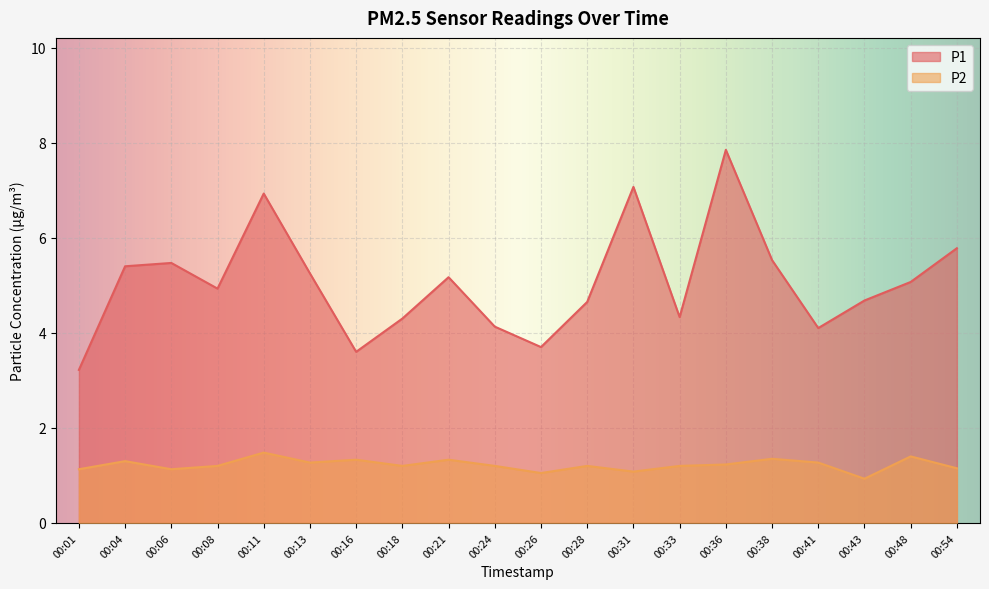

Count the number of data series in this chart.

2